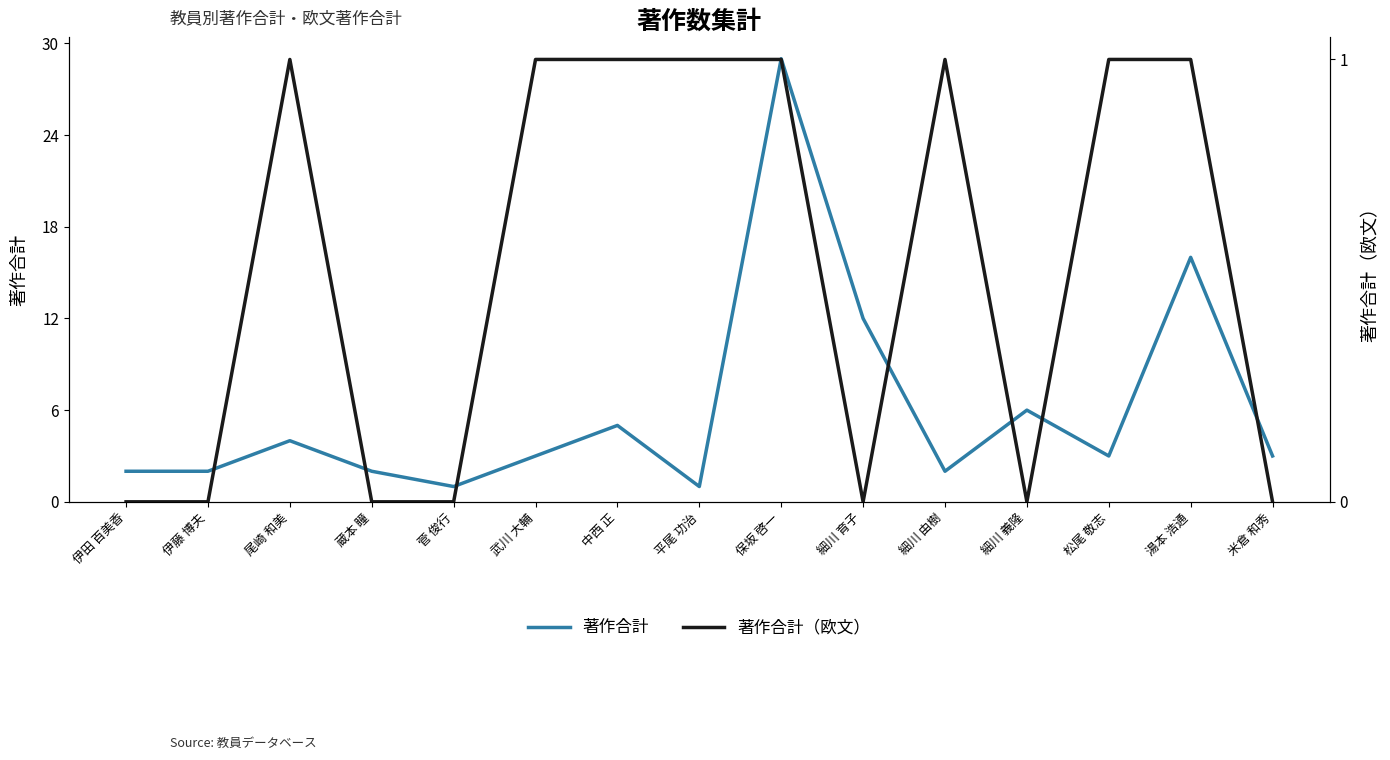

What is the sum of all 著作合計（欧文） values?

8